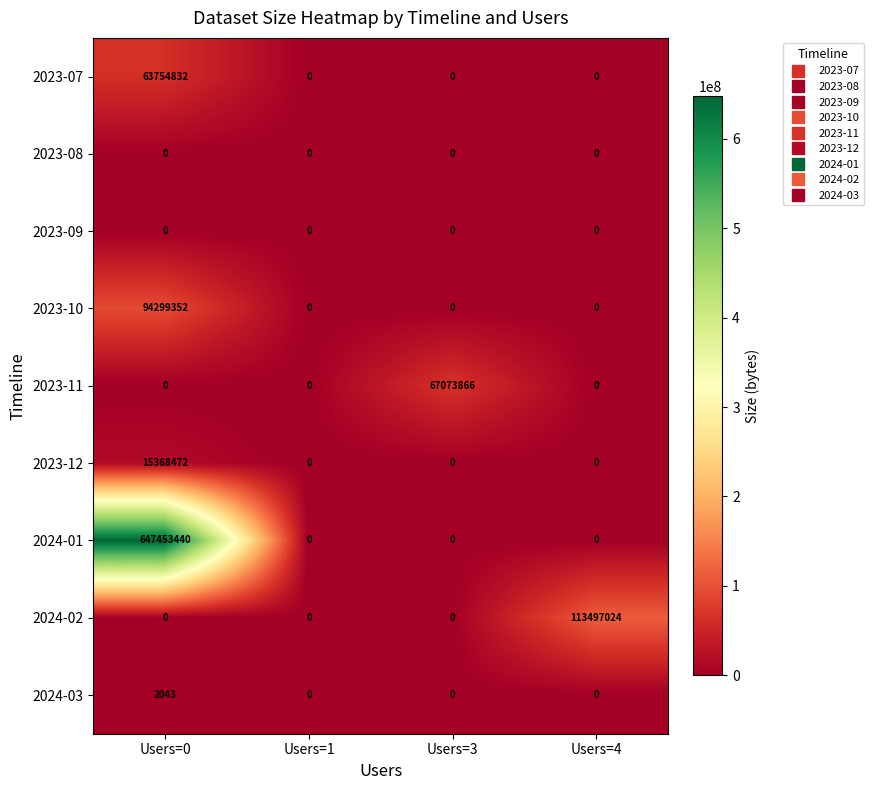

What is the greatest value displayed?

647453440